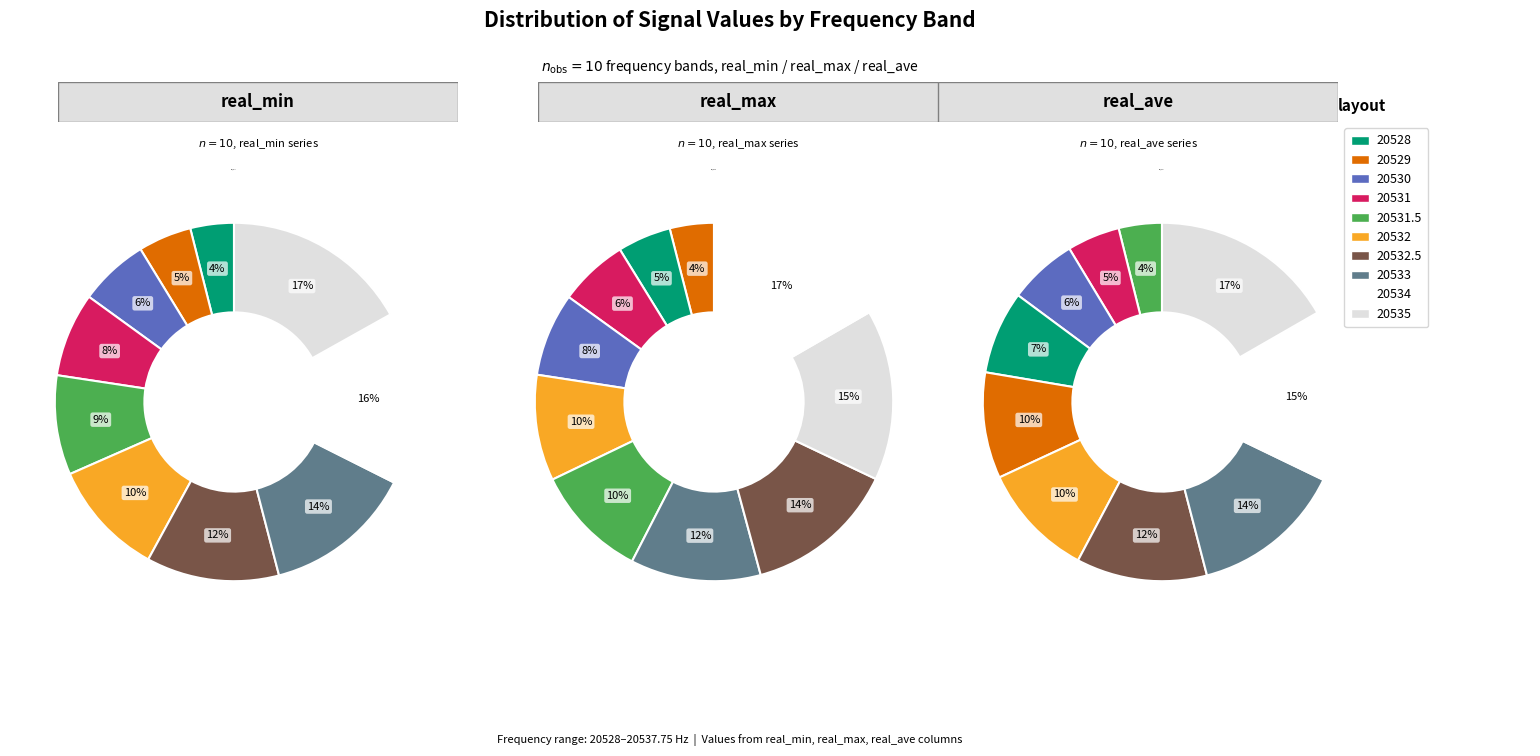

Is there any slice that represents more than half of the pie?

No